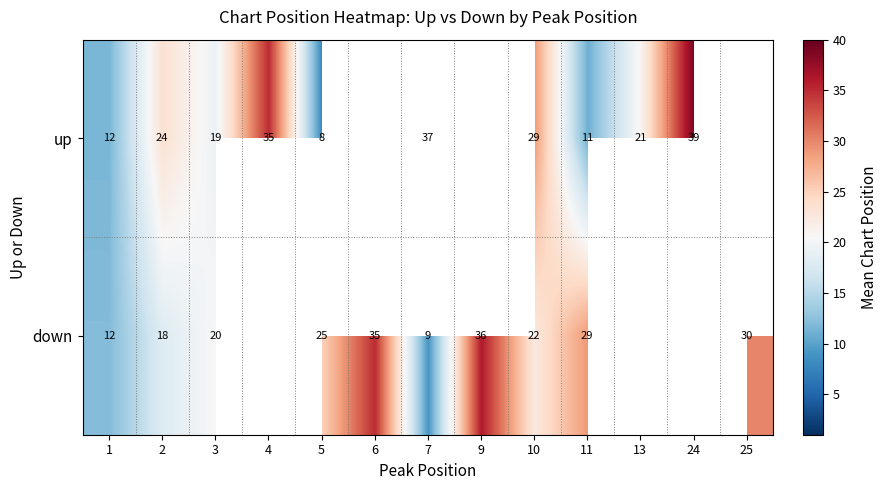

At which label does down reach its minimum?

7